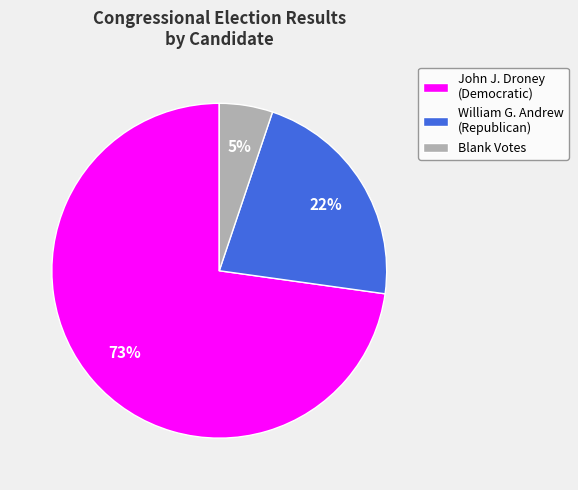

Rank the categories by value from lowest to highest.

Blank Votes, William G. Andrew (Republican), John J. Droney (Democratic)